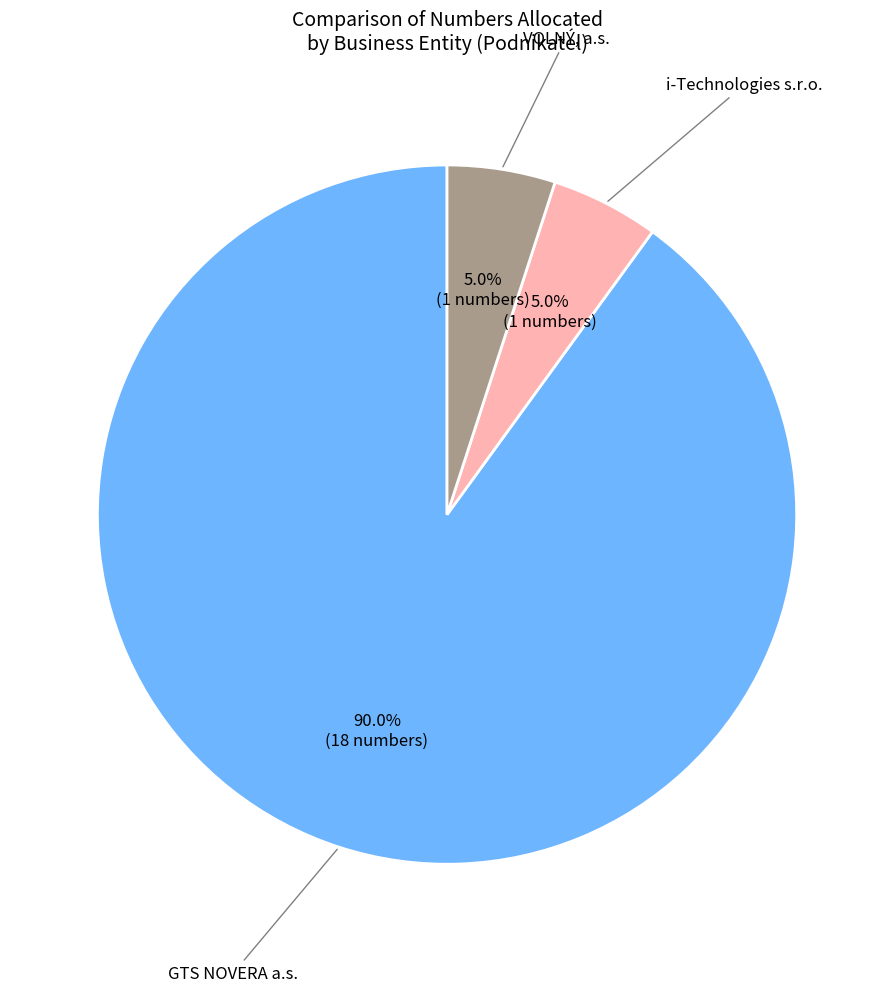

Which slice is the largest?

GTS NOVERA a.s.